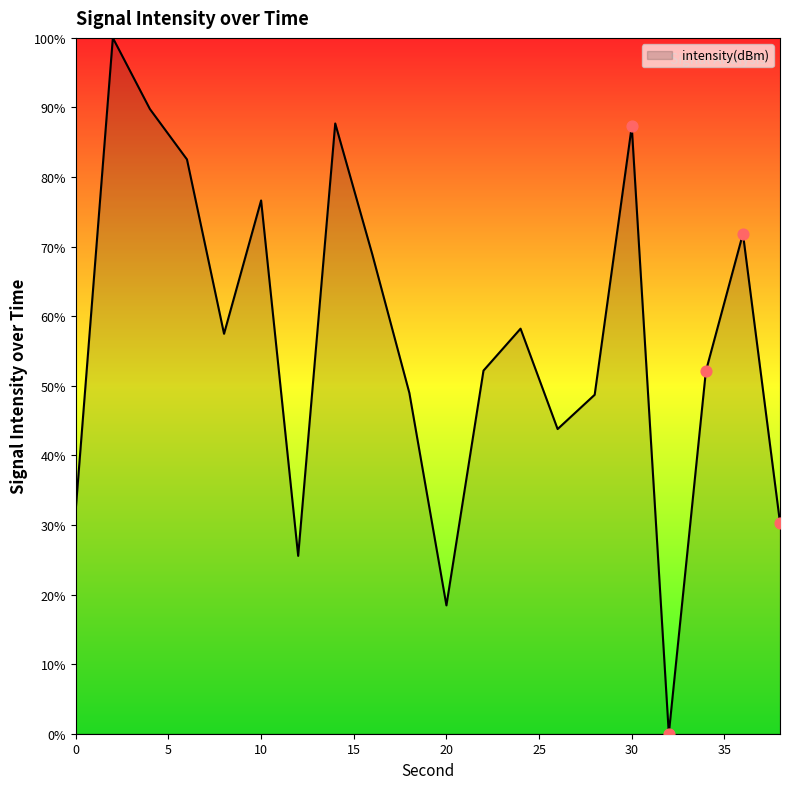

What is the difference between the maximum and minimum values?

100.0